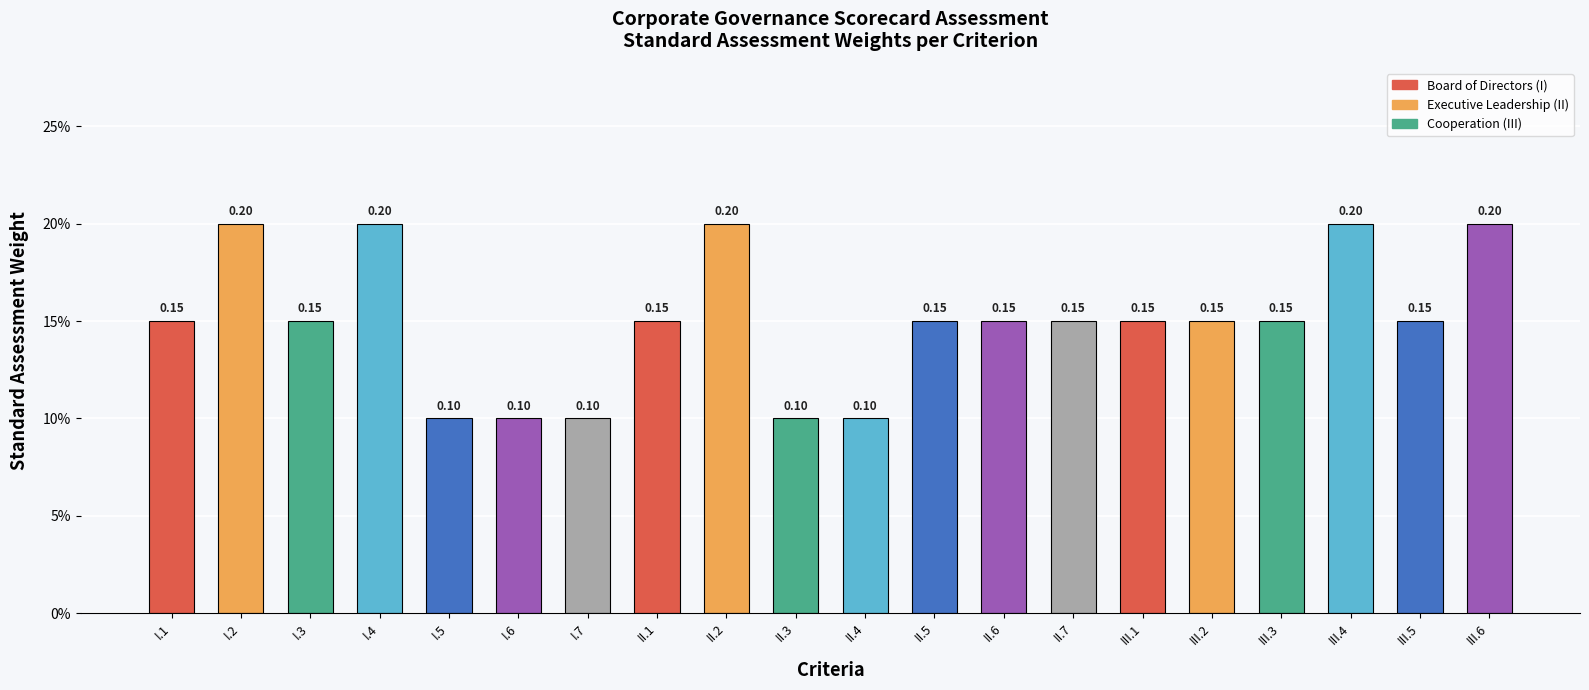

Does the chart contain any negative values?

No